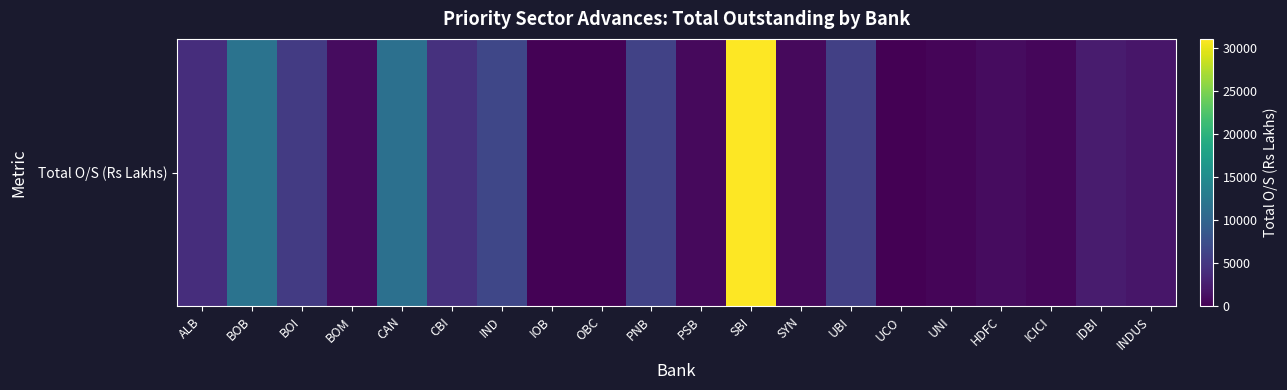

Reading left to right, extract all data points from this chart.

ALB=4044.5	BOB=11786.4	BOI=5371.9	BOM=1036.3	CAN=11391.1	CBI=4440.1	IND=6578.6	IOB=171.6	OBC=197.4	PNB=6116.2	PSB=808.1	SBI=31009.1	SYN=798.3	UBI=5862.5	UCO=0.0	UNI=404.1	HDFC=993.4	ICICI=546.3	IDBI=2398.9	INDUS=1921.2